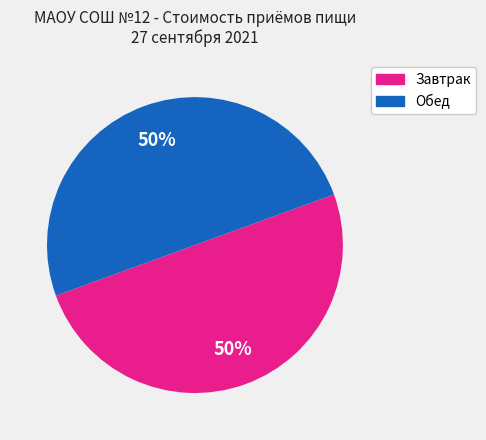

How many slices are in this pie chart?

2